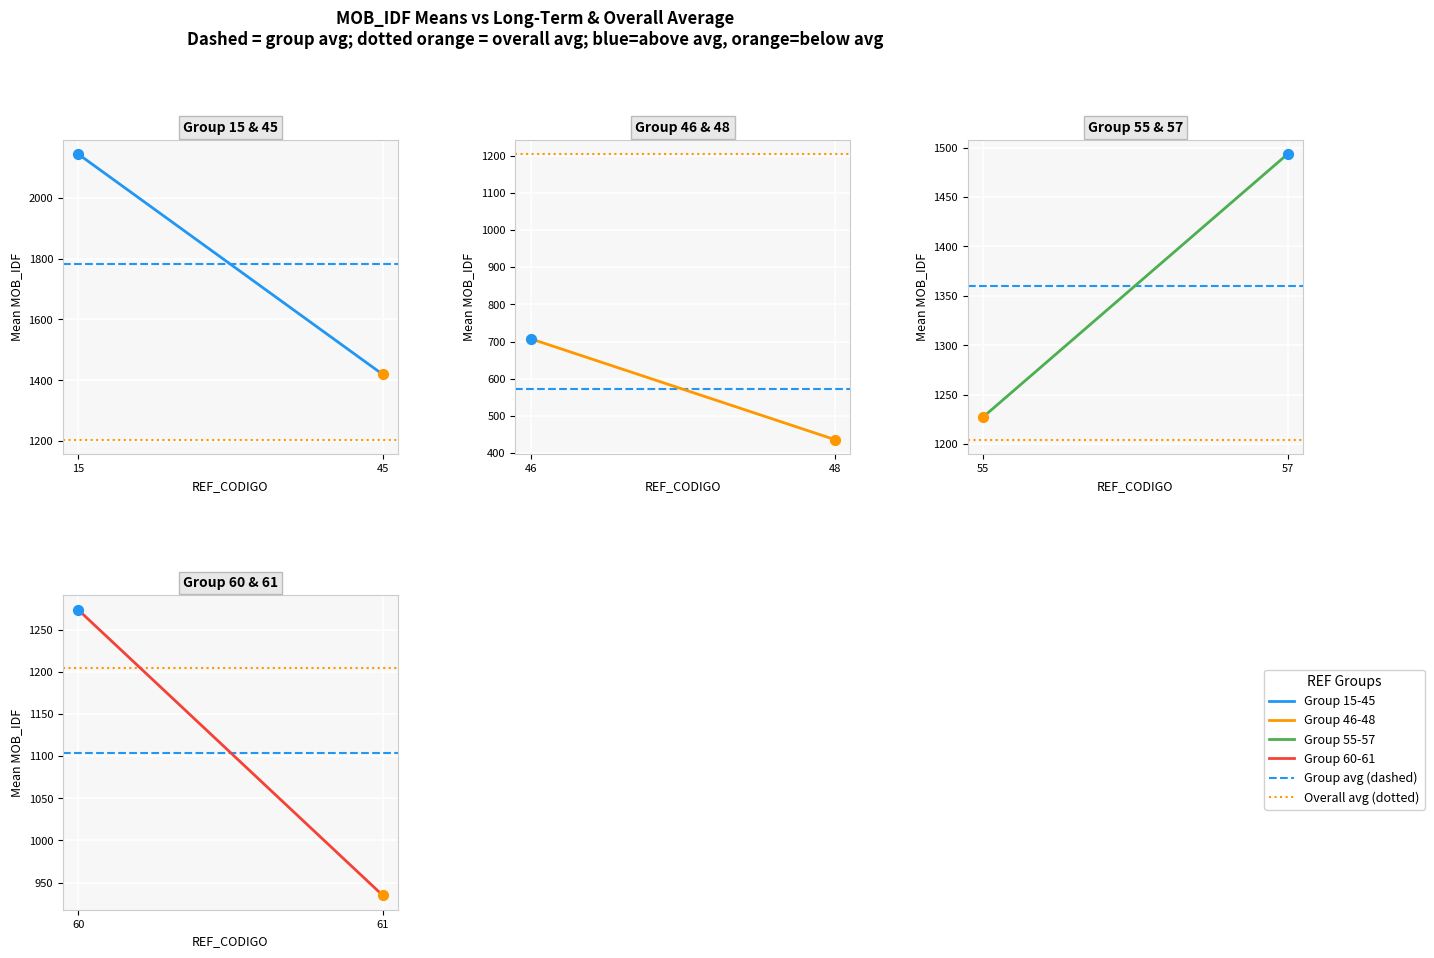

Which series contains the highest Y value?

Group 15-45